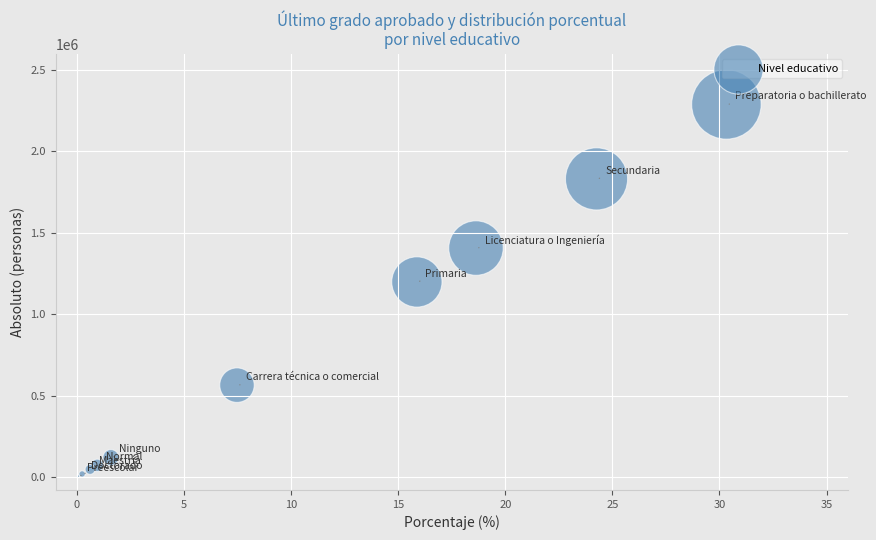

What Y value in the scatter plot is closest to 1146313?

1197971.0